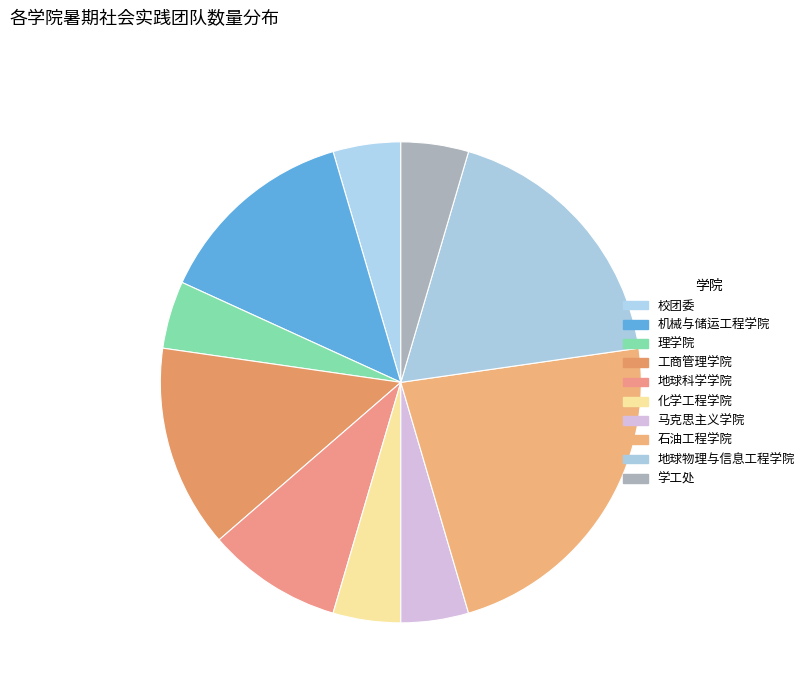

What is the total percentage of 马克思主义学院 and 校团委?

9.1%